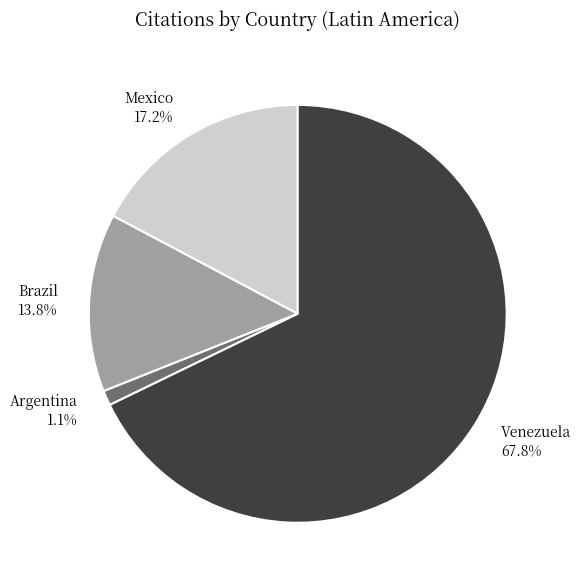

What percentage is the Mexico slice, to the nearest percent?

17%